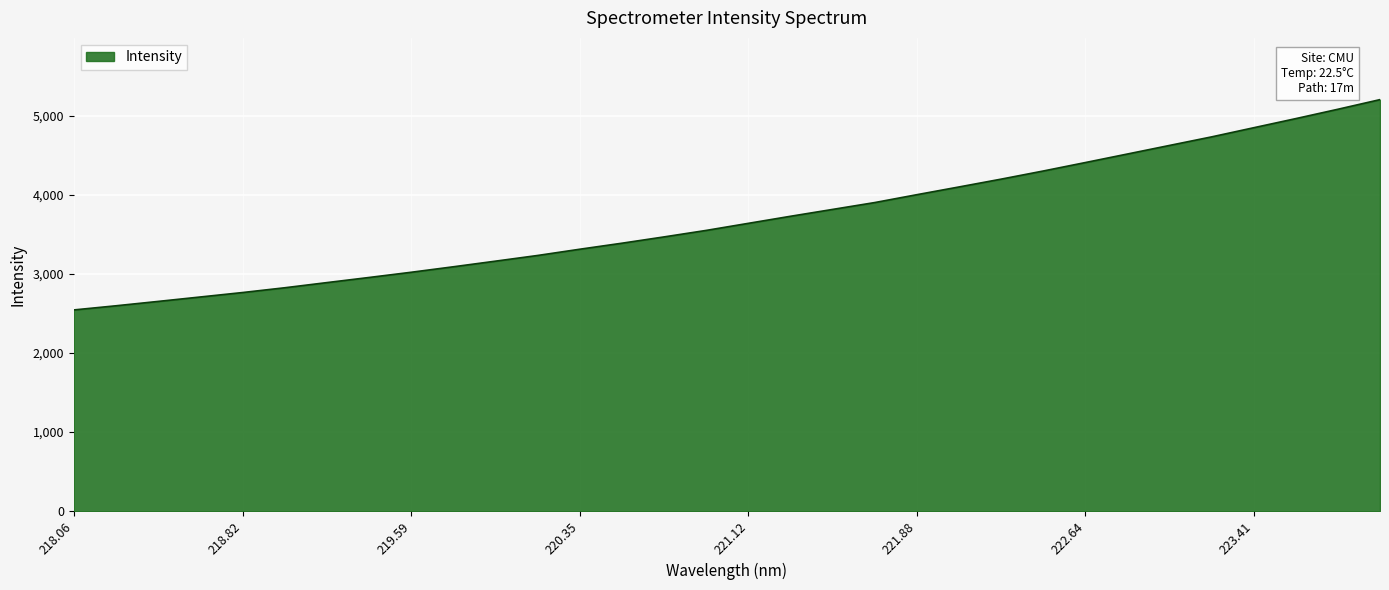

What is the maximum value shown in the chart?

5203.6